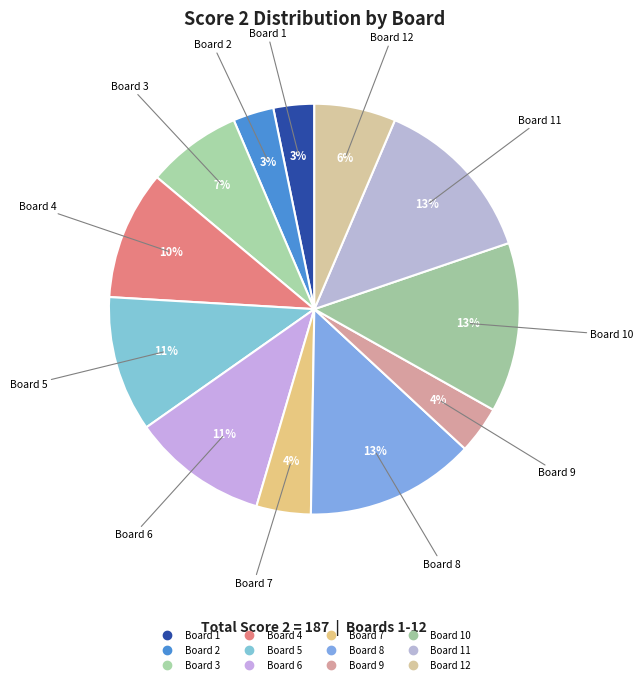

What is the smallest slice in the pie chart?

Board 1